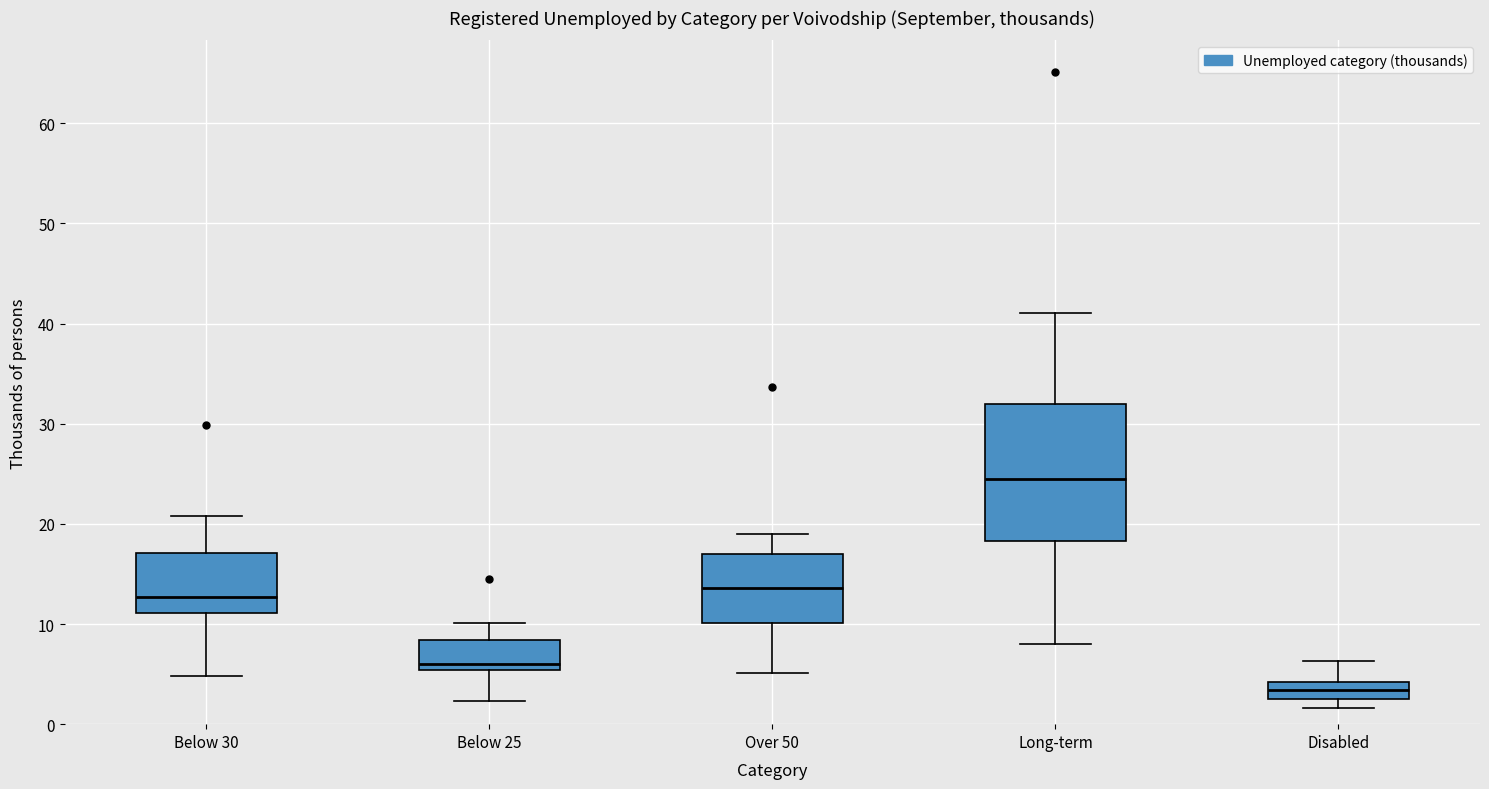

Which box is the tallest, from its lower edge to its upper edge?

Long-term